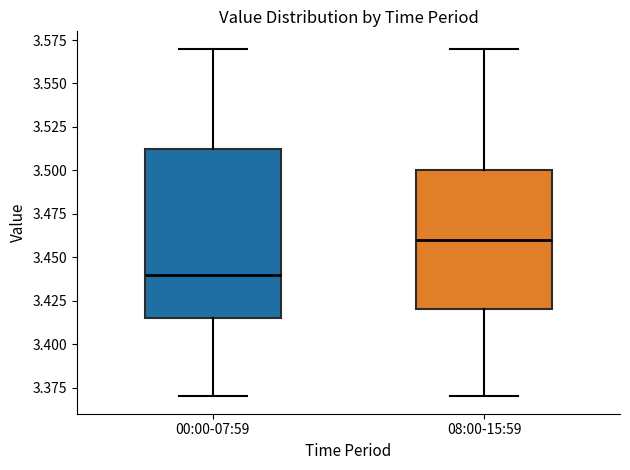

Reading left to right, read every box against the y-axis: the position of its median line, the range the box covers, and the ends of its whiskers. The values are not printed on the chart, so give them approximately, as read against the axis.

00:00-07:59: median 3.440, box 3.415 to 3.515, whiskers 3.370 to 3.570
08:00-15:59: median 3.460, box 3.420 to 3.500, whiskers 3.370 to 3.570